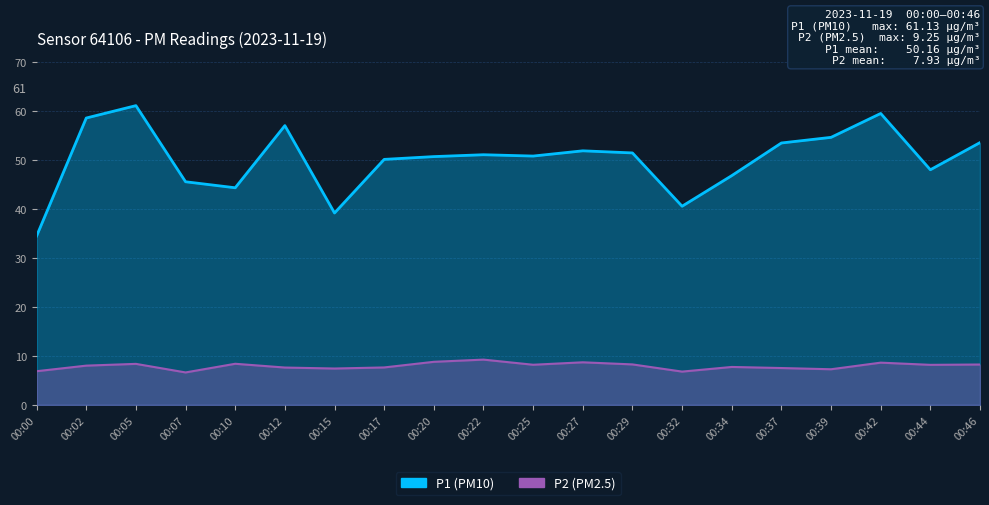

List the labels in order of P1 value, smallest first.

00:00, 00:15, 00:32, 00:10, 00:07, 00:34, 00:44, 00:17, 00:20, 00:25, 00:22, 00:29, 00:27, 00:37, 00:46, 00:39, 00:12, 00:02, 00:42, 00:05